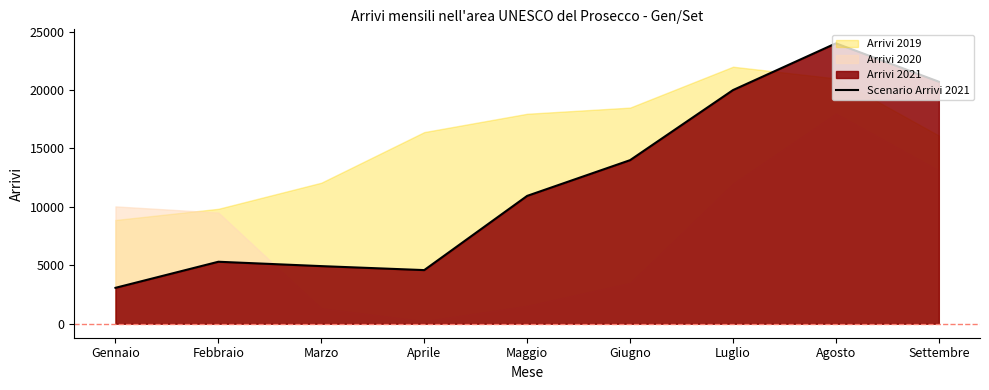

What position from the left is Settembre?

9